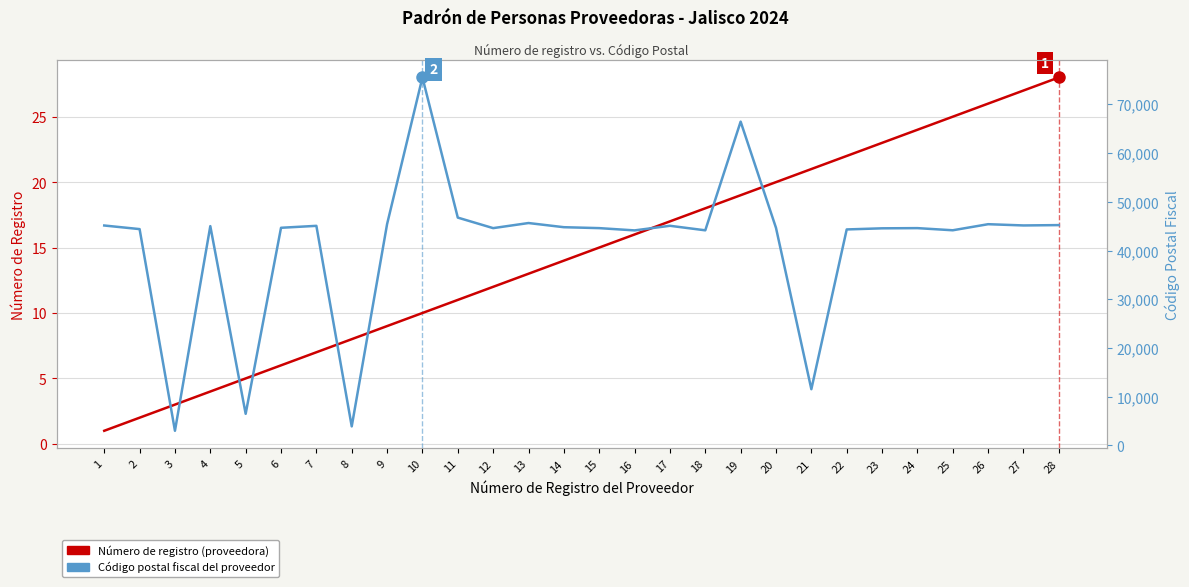

At which category does the chart reach its minimum across all series?

1